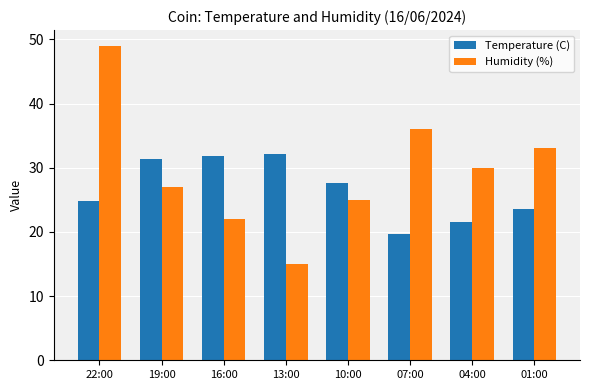

Which category has the lowest value in the Humidity (%) series?

13:00